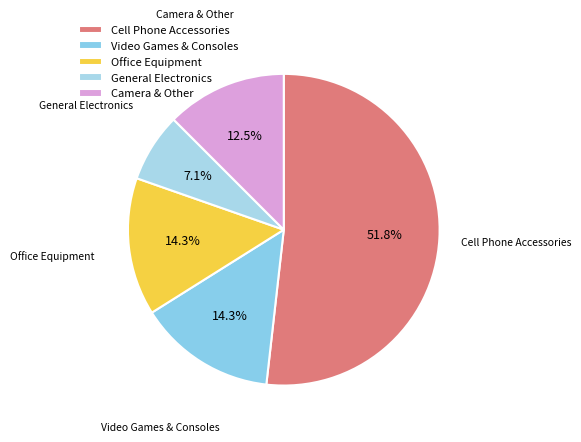

Is there any slice that represents more than half of the pie?

Yes